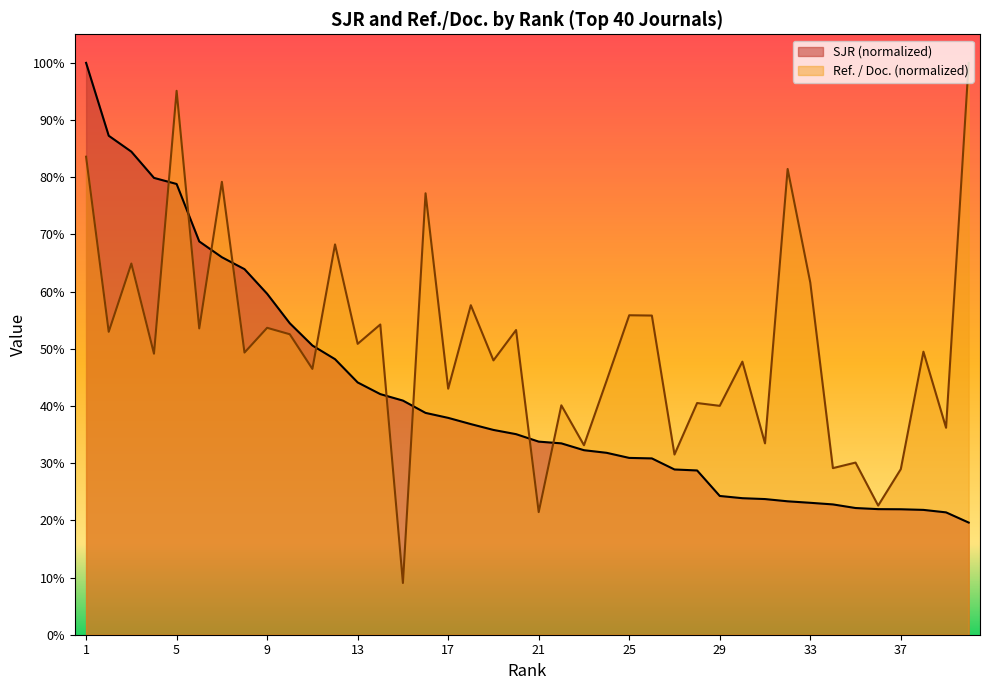

After their last crossing, which series has the higher values: SJR or Ref. / Doc.?

Ref. / Doc.